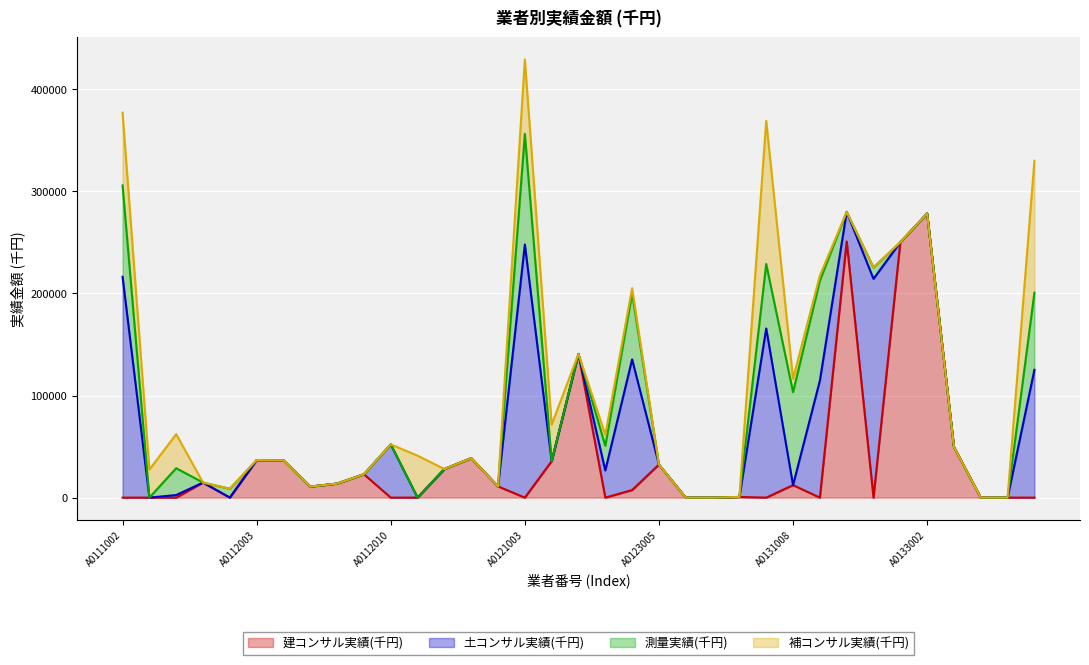

Reading right to left, list all the values displayed in this chart.

建コンサル実績(千円): 0	0	0	49654	278383	250148	0	250978	0	12251	0	651	0	0	32381	7431	0	140799	35754	0	11011	38686	27979	0	0	22883	13735	10800	36566	36729	0	14747	0	0	0
土コンサル実績(千円): 125180	0	0	0	0	0	214310	28965	114557	0	165677	0	0	0	0	127968	26640	0	0	248001	0	0	0	0	52160	0	0	0	0	0	0	0	2518	0	216331
測量実績(千円): 75626	0	0	0	0	0	11128	0	97896	91079	63170	0	0	0	0	64603	24035	0	0	108362	0	0	0	0	0	0	0	0	0	0	8653	0	26291	0	89497
補コンサル実績(千円): 129198	0	0	0	0	0	0	0	5017	13093	140310	0	0	0	0	5152	10915	0	35754	72975	0	0	0	41096	0	0	0	0	0	0	0	0	33389	27446	71320